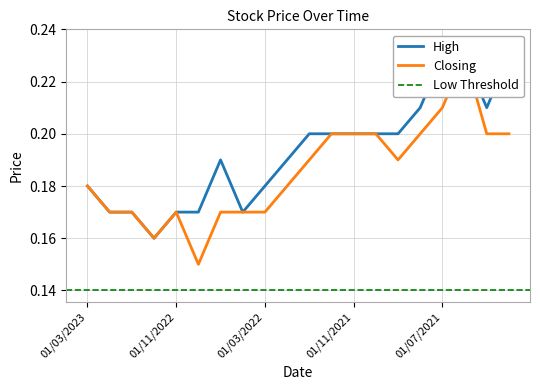

What is the difference between the maximum and minimum values in the High series?

0.1